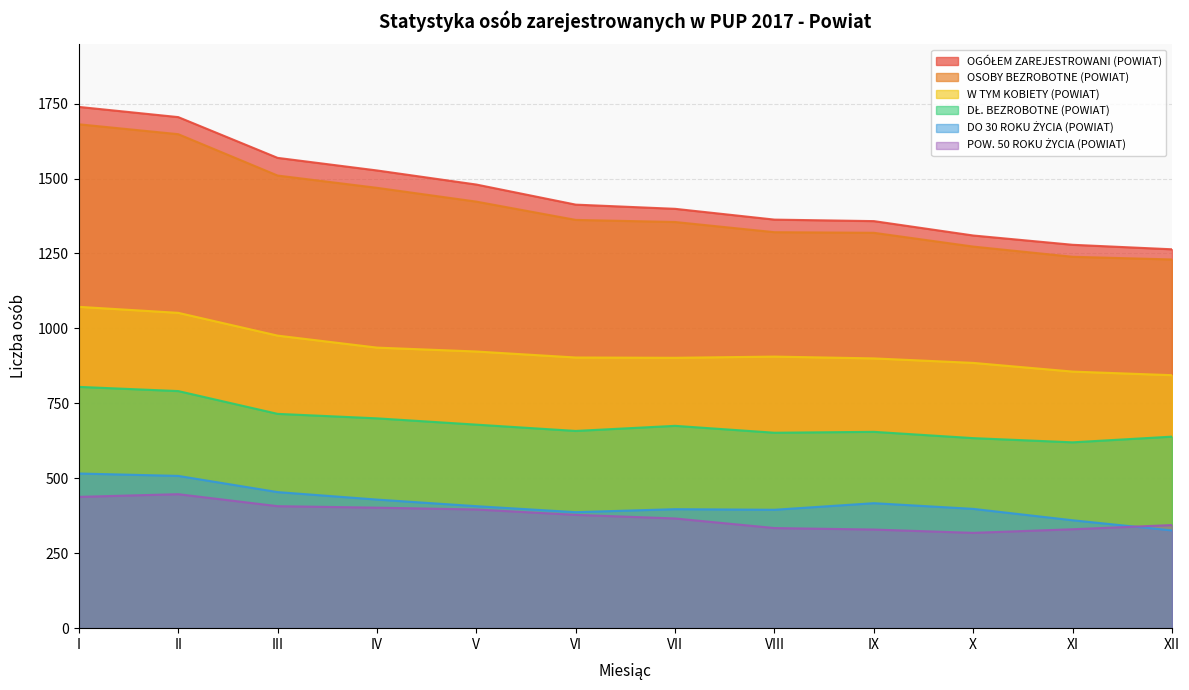

True or false: OGÓŁEM ZAREJESTROWANI (POWIAT) has a value of 1363 at VIII.

True